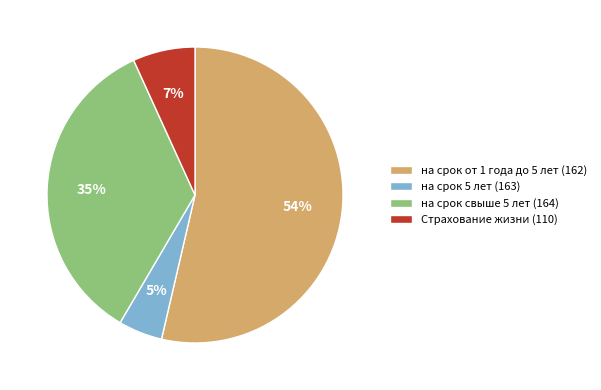

What percentage is the на срок свыше 5 лет (164) slice, to the nearest percent?

35%